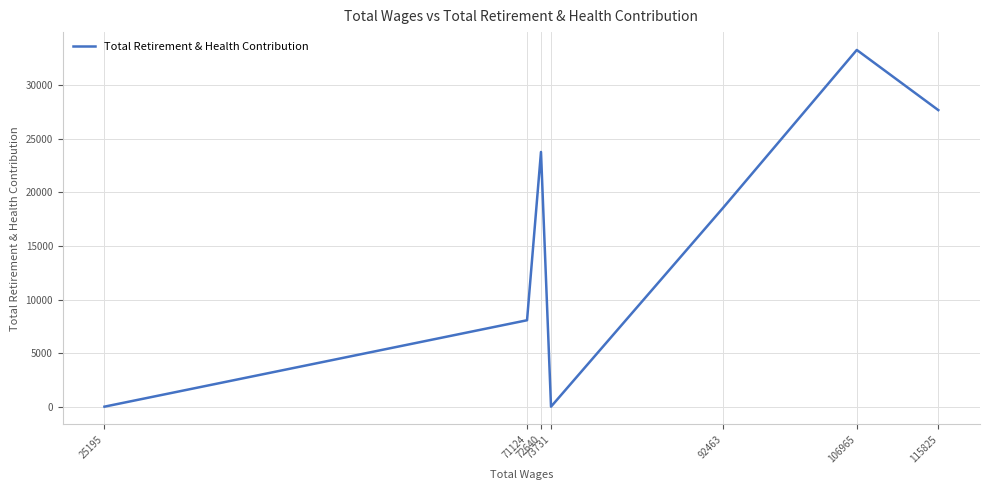

Count the number of categories in the chart.

7